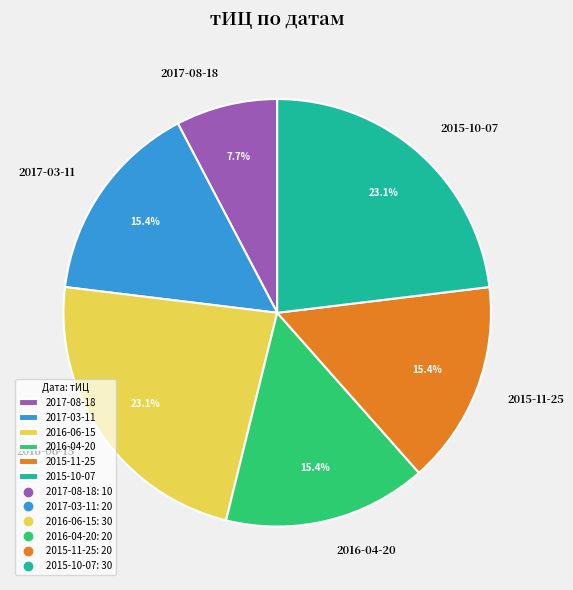

To the nearest percent, what is the difference between the 2015-10-07 and 2015-11-25 slice percentages?

8%